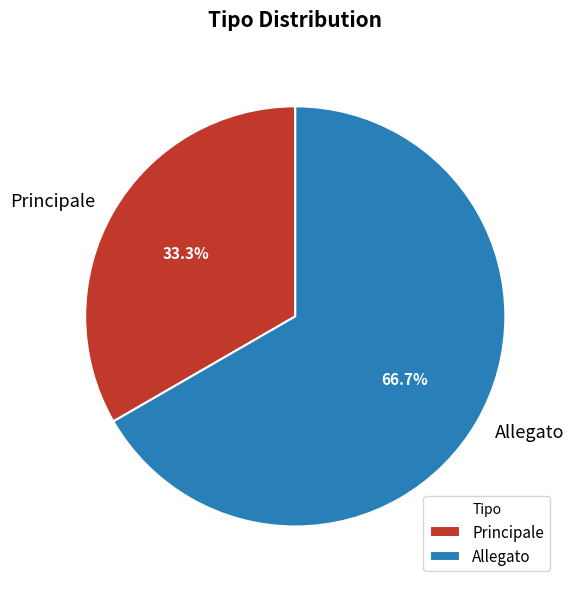

Which slice represents more than half of the pie?

Allegato